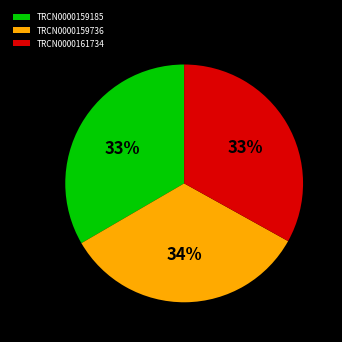

To the nearest percent, what is the average slice percentage?

33%